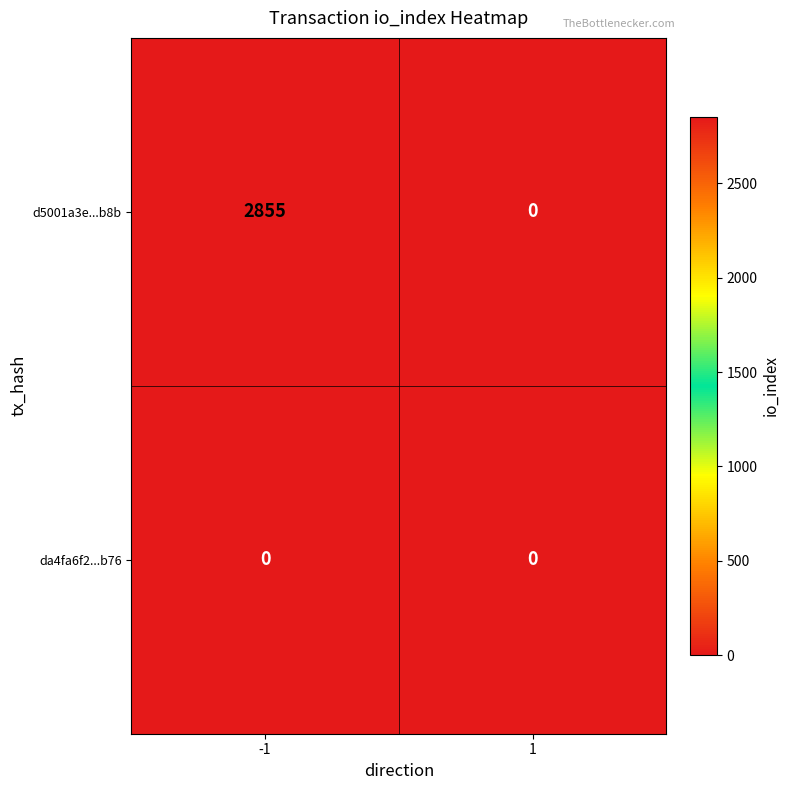

List the series in order of their peak value, highest first.

d5001a3e...b8b, da4fa6f2...b76